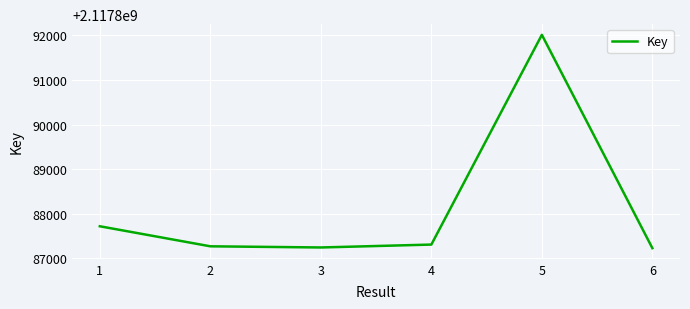

Is it true that the value at 4 is 763658257?

False